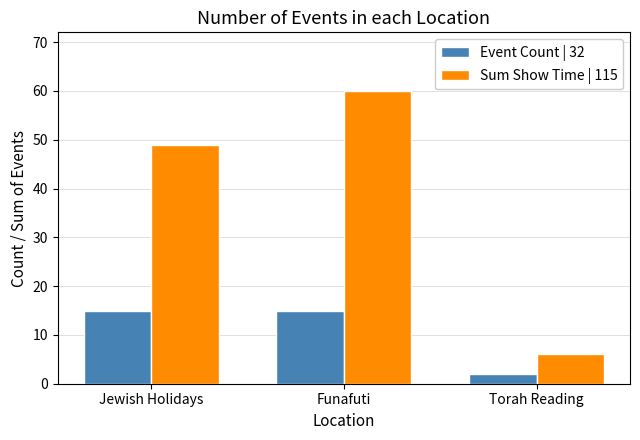

What position from the right is Torah Reading?

1